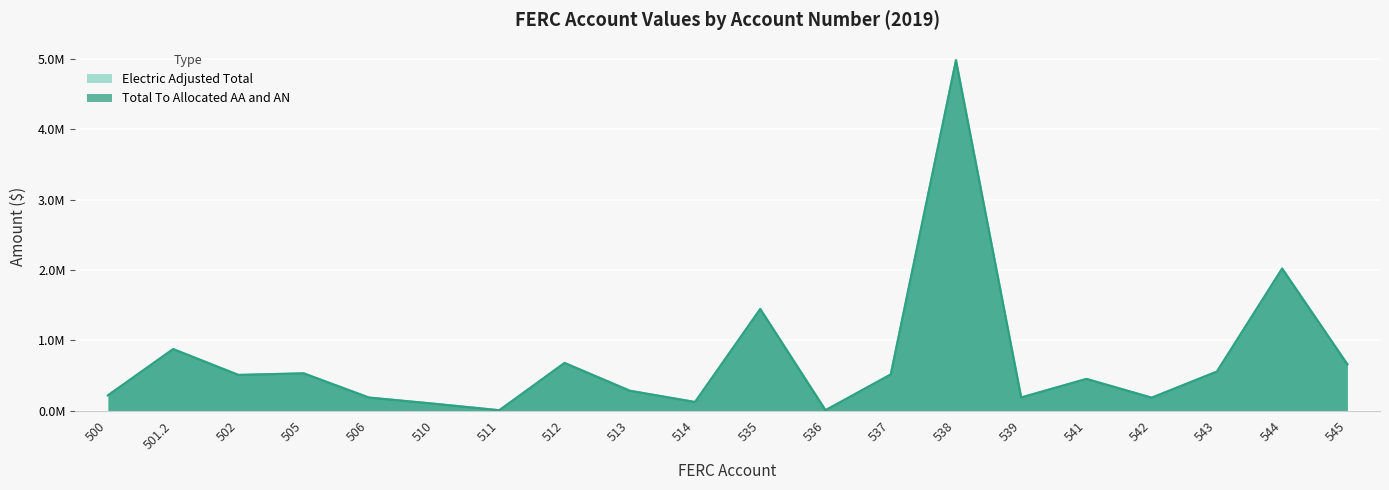

Reading right to left, list all the values displayed in this chart.

Electric Adjusted Total: 0.7	2.0	0.6	0.2	0.5	0.2	5.0	0.5	0.0	1.4	0.1	0.3	0.7	0.0	0.1	0.2	0.5	0.5	0.9	0.2
Total To Allocated AA and AN: 0.7	2.0	0.6	0.2	0.5	0.2	5.0	0.5	0.0	1.4	0.1	0.3	0.7	0.0	0.1	0.2	0.5	0.5	0.9	0.2